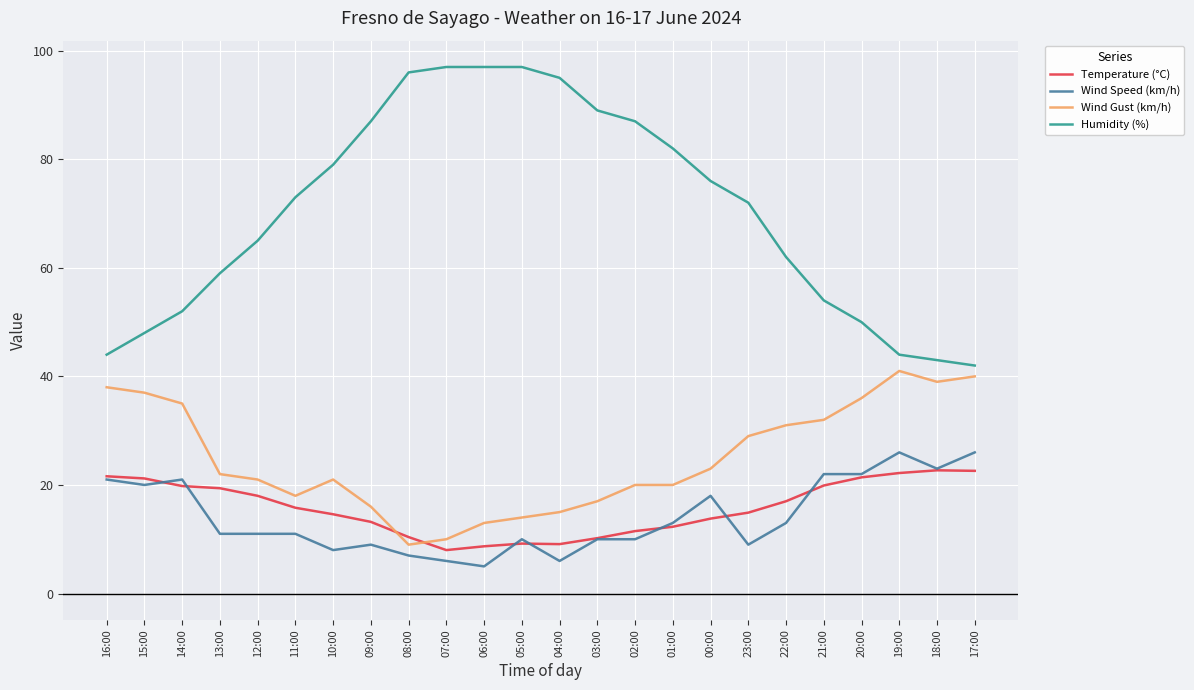

What is the total value across all series at 05:00?

130.2